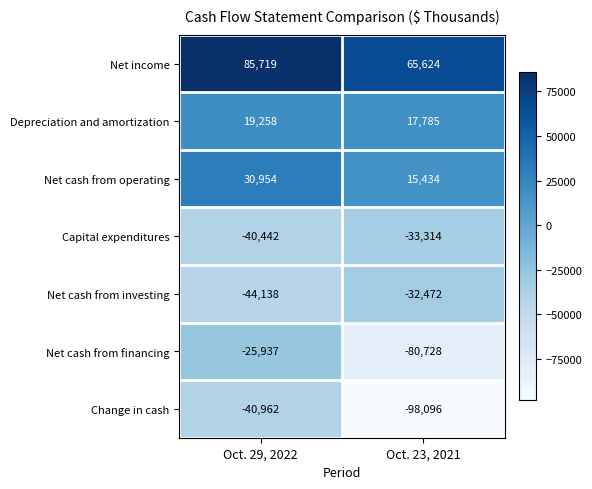

Rank the series at Oct. 29, 2022 from highest to lowest value.

Net income, Net cash from operating, Depreciation and amortization, Net cash from financing, Capital expenditures, Change in cash, Net cash from investing